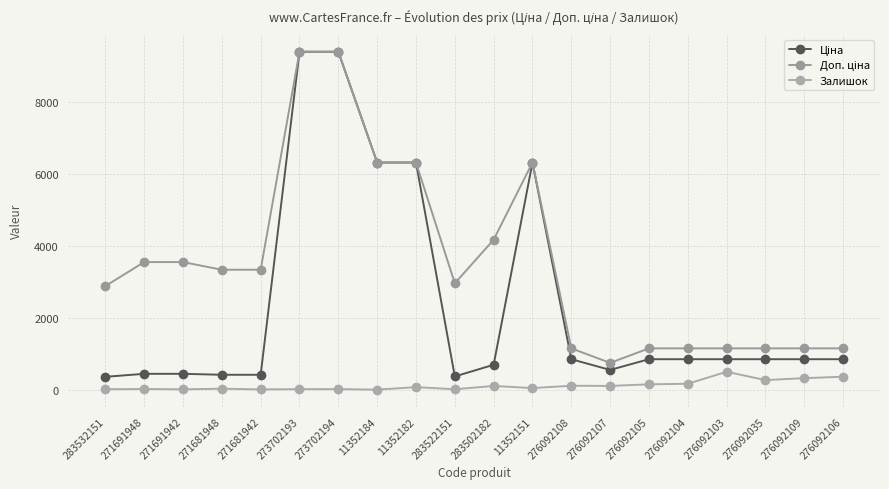

Does the chart have visible grid lines?

Yes